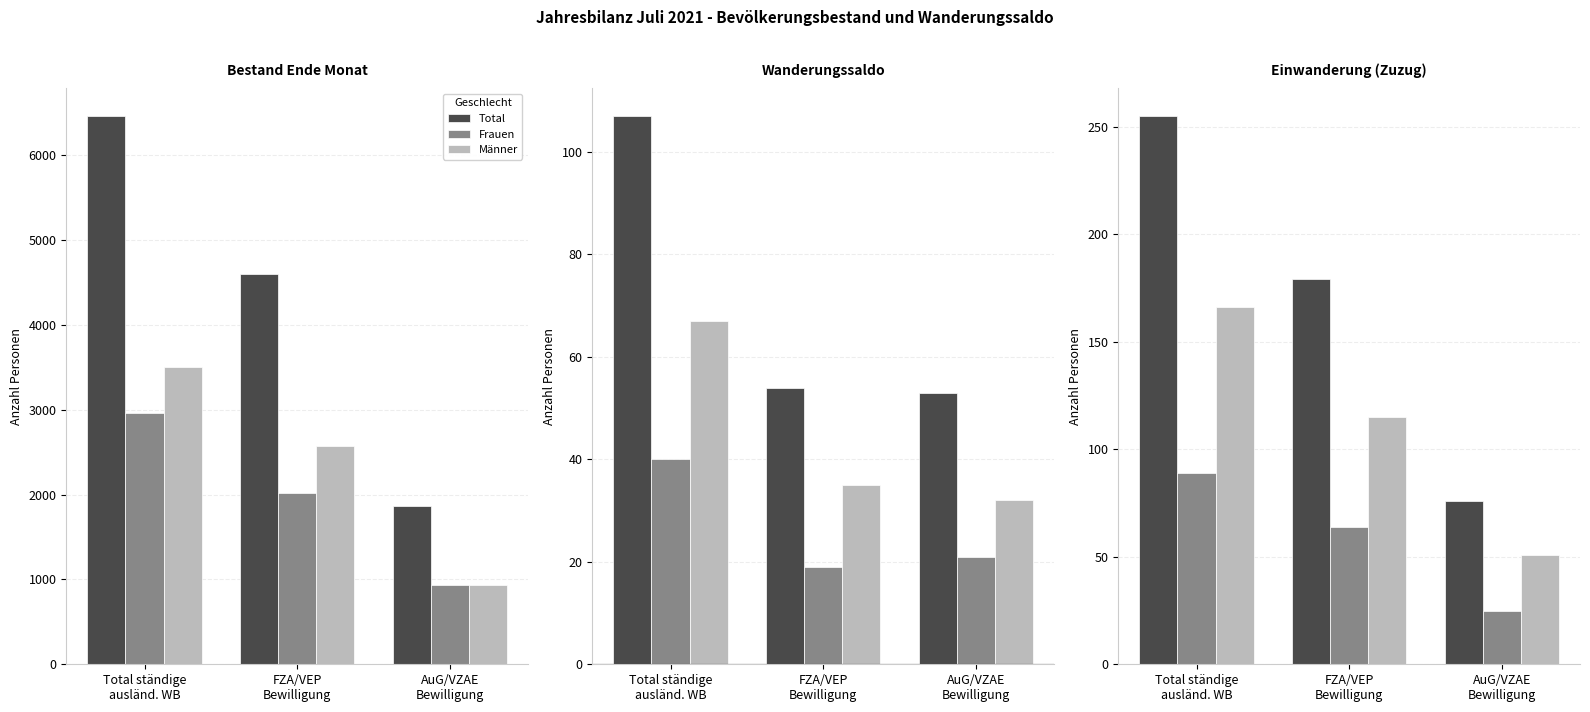

How many categories are shown in the chart?

3